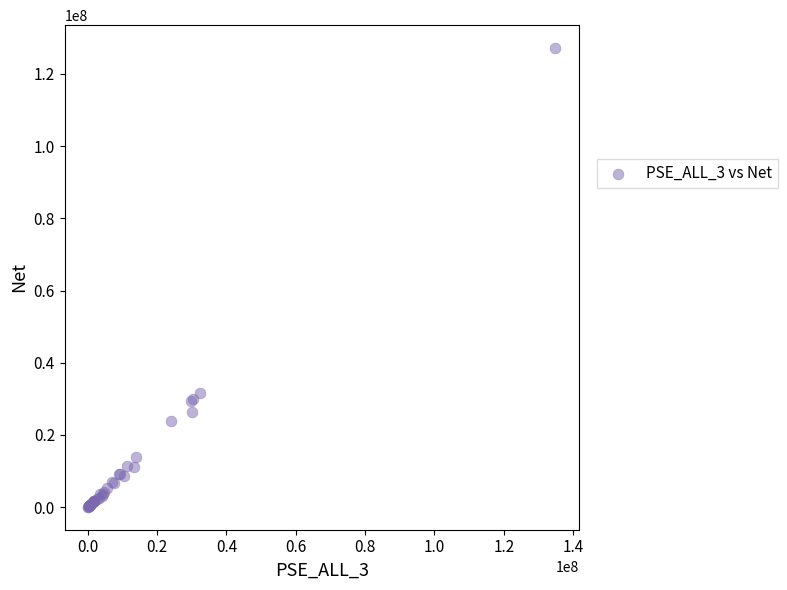

What Y value in the scatter plot is closest to 63620159?

31658384.8